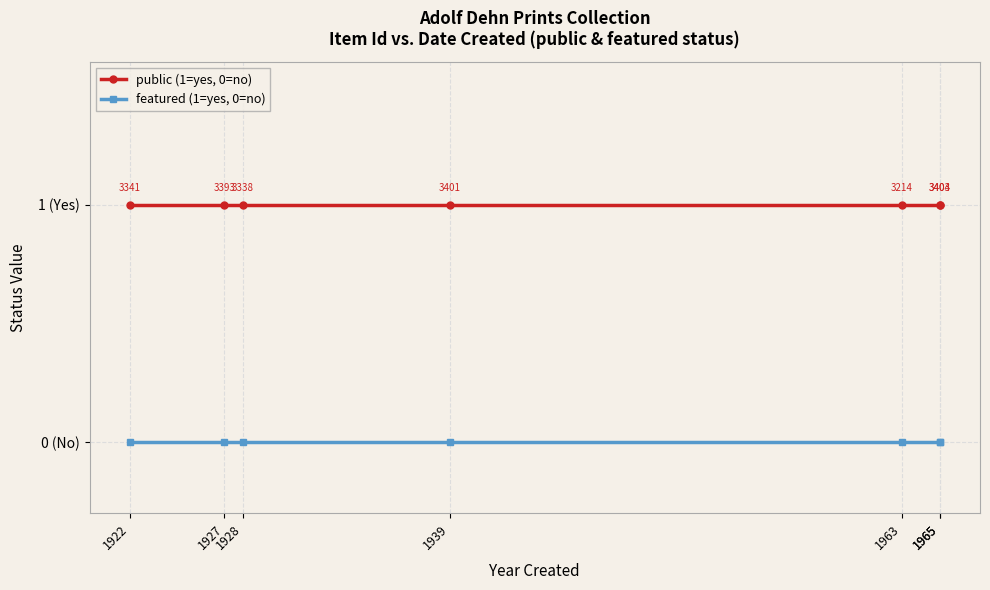

Where is public (1=yes, 0=no) nearest to the value 1?

1922